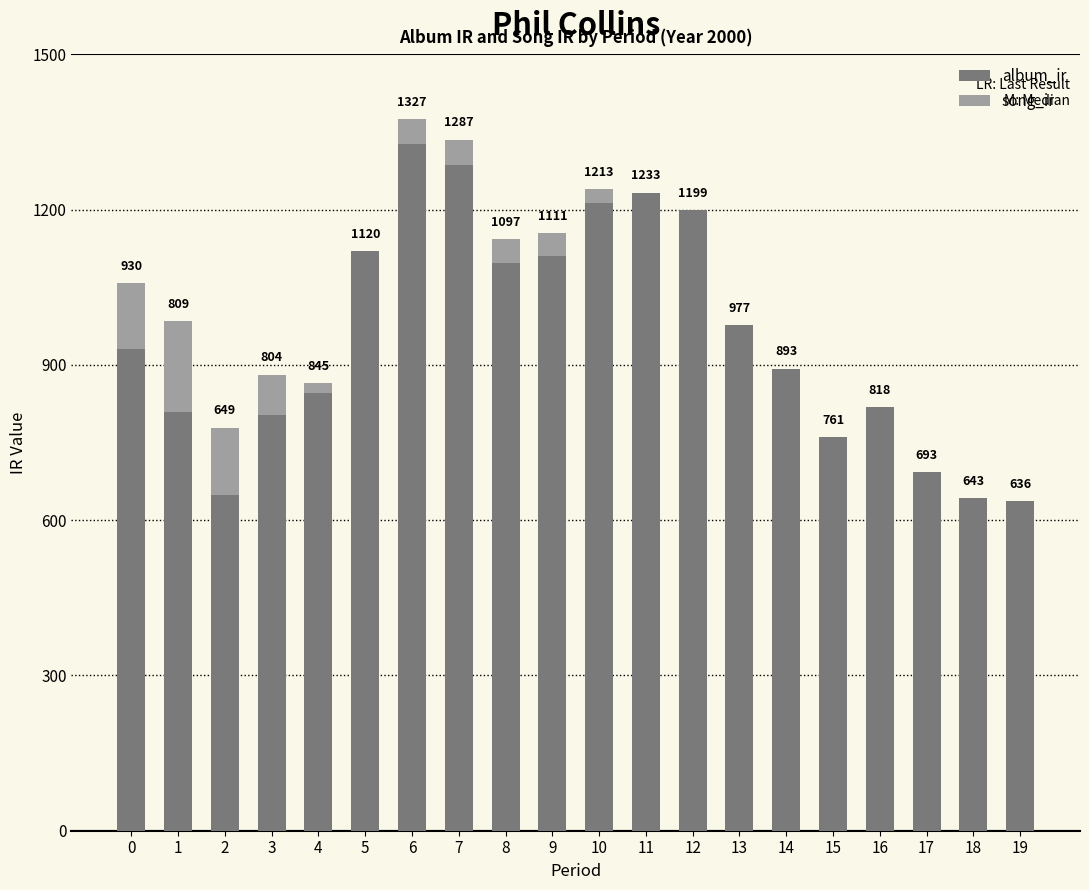

Read the album_ir value at 1.

809.5